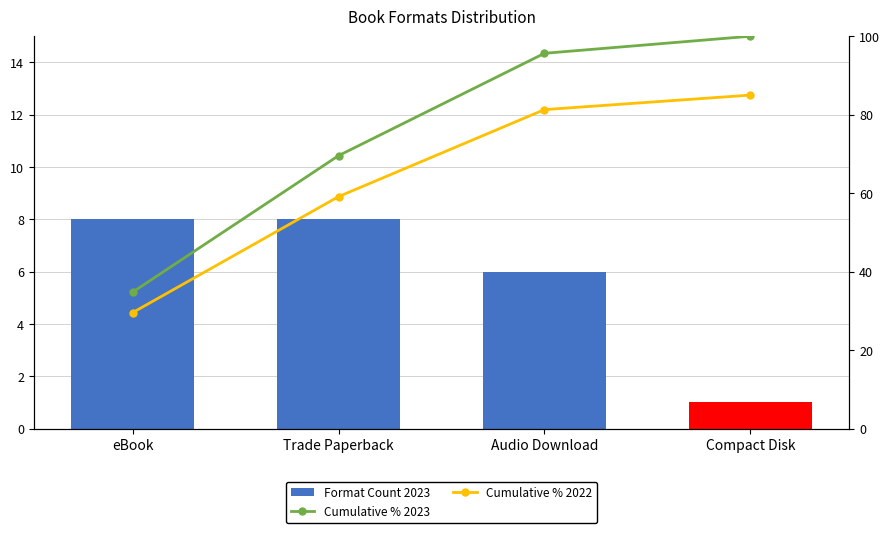

Does the chart contain stacked bars?

No